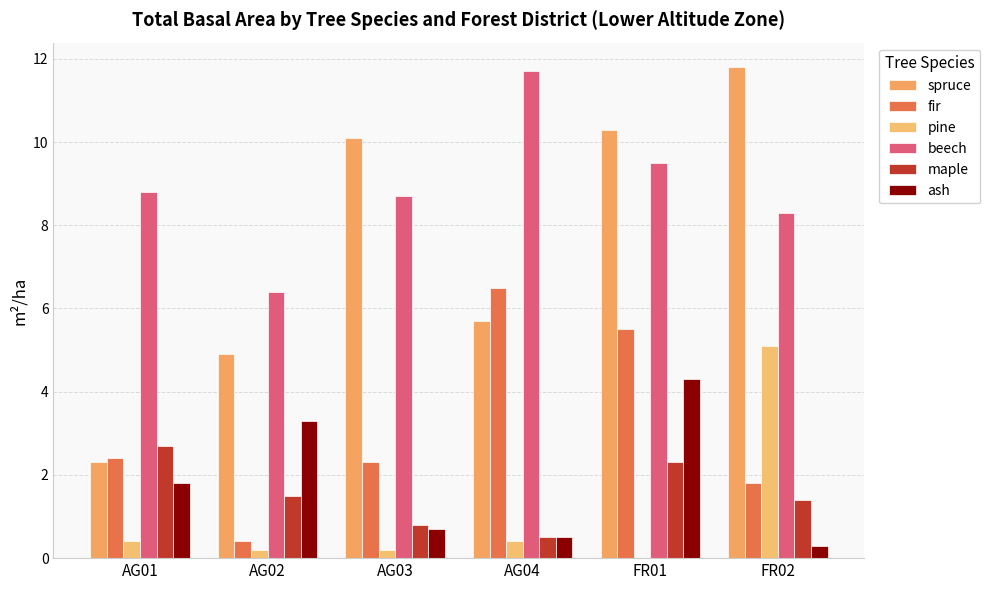

Reading right to left, extract all data points from this chart.

spruce: 11.8	10.3	5.7	10.1	4.9	2.3
fir: 1.8	5.5	6.5	2.3	0.4	2.4
pine: 5.1	0.0	0.4	0.2	0.2	0.4
beech: 8.3	9.5	11.7	8.7	6.4	8.8
maple: 1.4	2.3	0.5	0.8	1.5	2.7
ash: 0.3	4.3	0.5	0.7	3.3	1.8